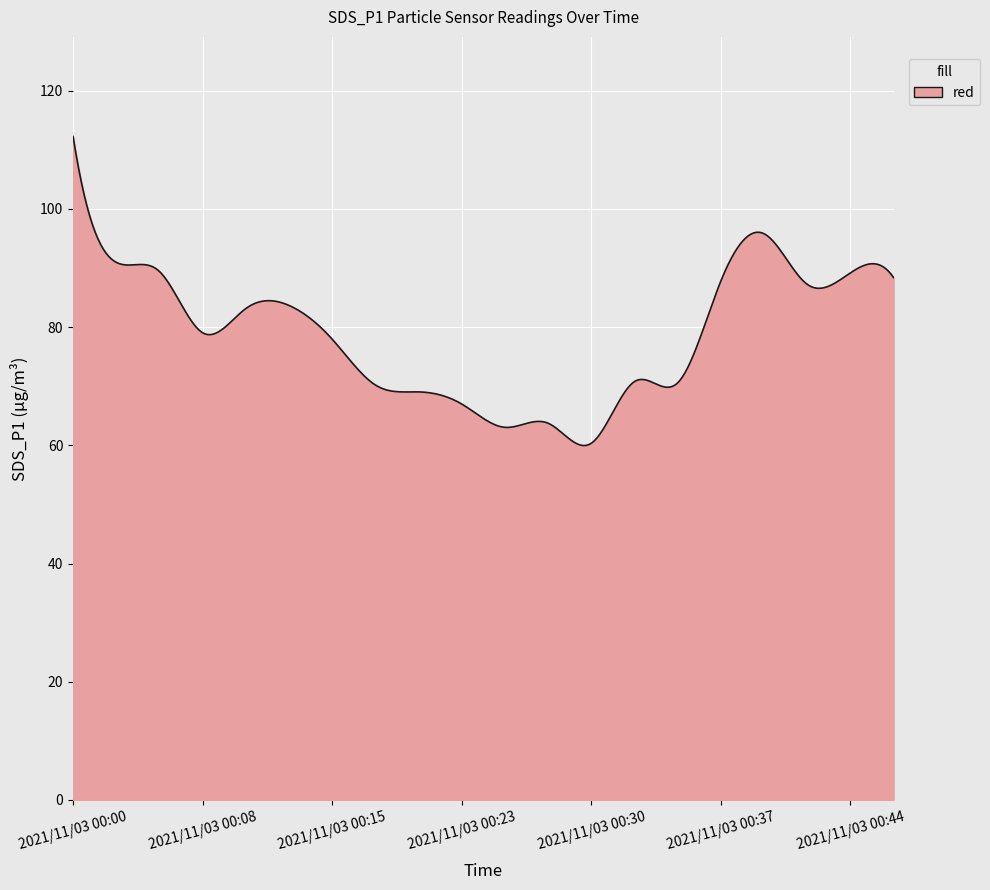

What is the greatest value displayed?

112.3